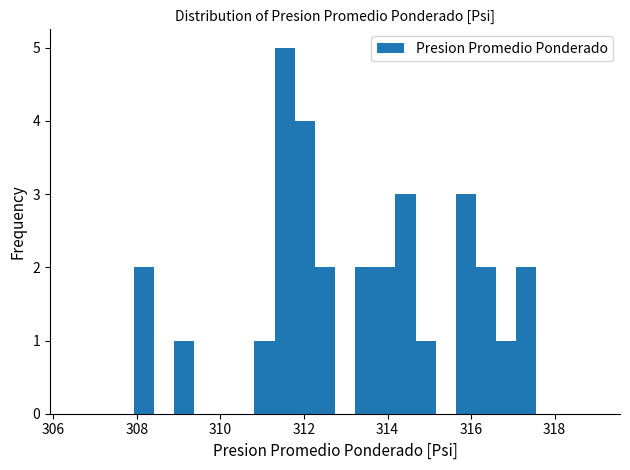

Around what value on the x-axis is the tallest bar? Give the approximate position of its centre, as read against the axis.

311.6